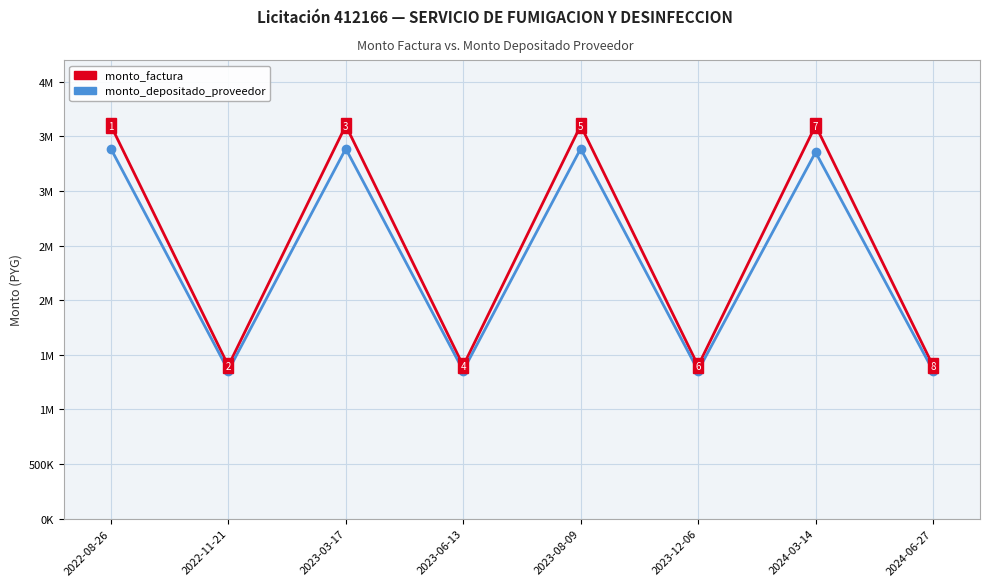

Reading right to left, what are all the values shown in this chart?

monto_factura: 1400000	3600000	1400000	3600000	1400000	3600000	1400000	3600000
monto_depositado_proveedor: 1355455	3355200	1355455	3387764	1355455	3387764	1355455	3387764